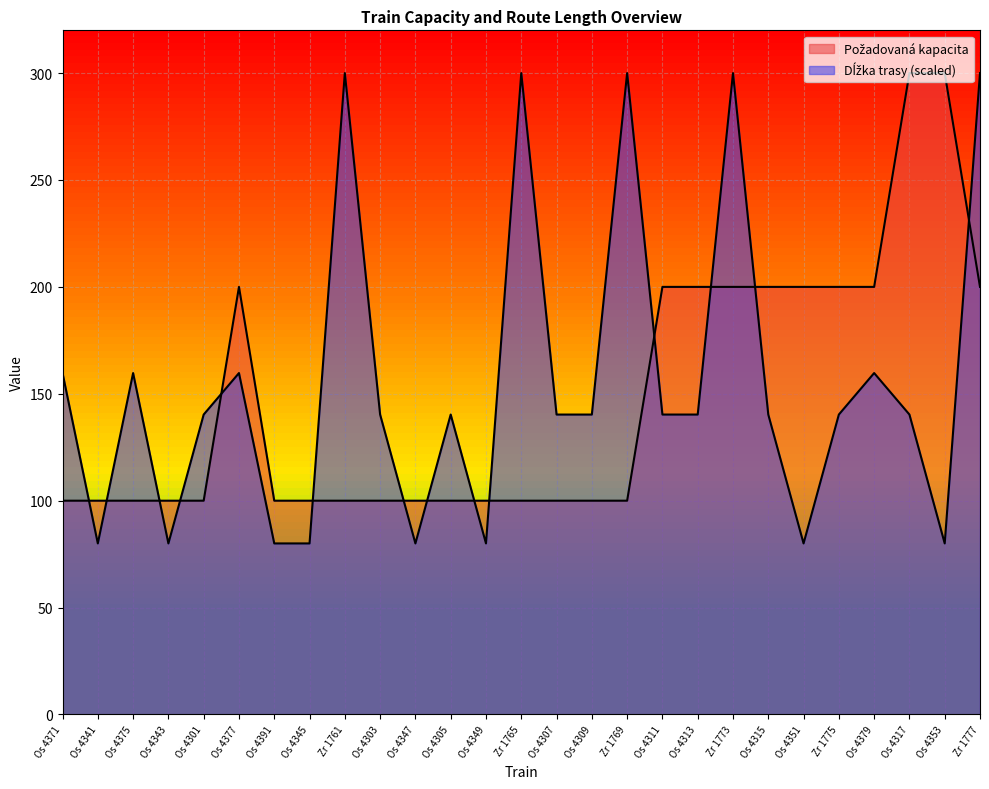

Reading left to right, list all the values displayed in this chart.

Požadovaná kapacita: 100.0	100.0	100.0	100.0	100.0	200.0	100.0	100.0	100.0	100.0	100.0	100.0	100.0	100.0	100.0	100.0	100.0	200.0	200.0	200.0	200.0	200.0	200.0	200.0	300.0	300.0	200.0
Dĺžka trasy: 159.7	80.0	159.7	80.0	140.3	159.7	80.0	80.0	300.0	140.3	80.0	140.3	80.0	300.0	140.3	140.3	300.0	140.3	140.3	300.0	140.3	80.0	140.3	159.7	140.3	80.0	300.0